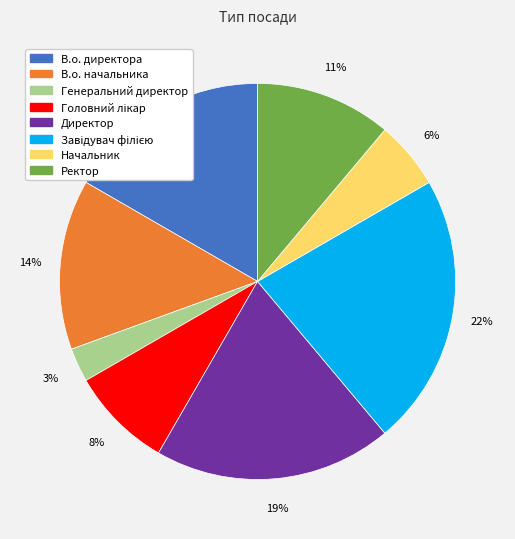

What percentage is the Директор slice, to the nearest percent?

19%